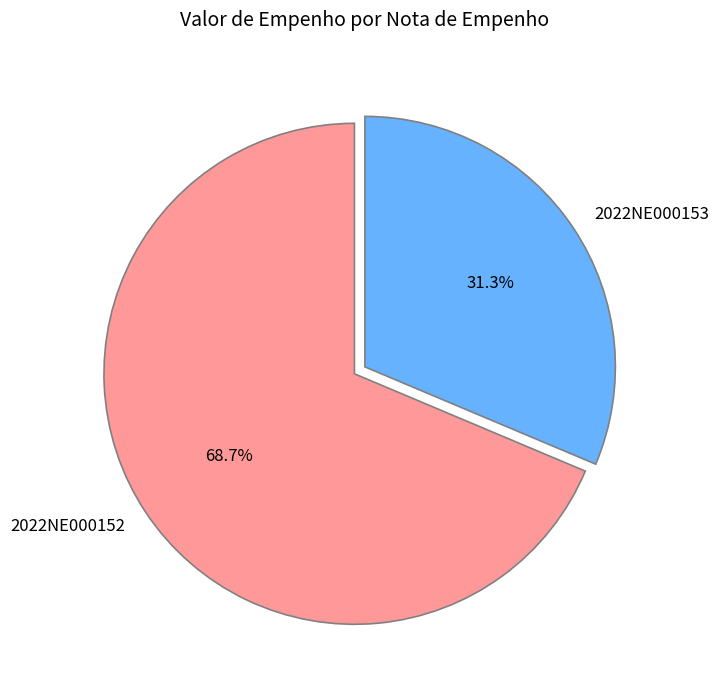

What percentage do 2022NE000152 and 2022NE000153 together represent?

100.0%